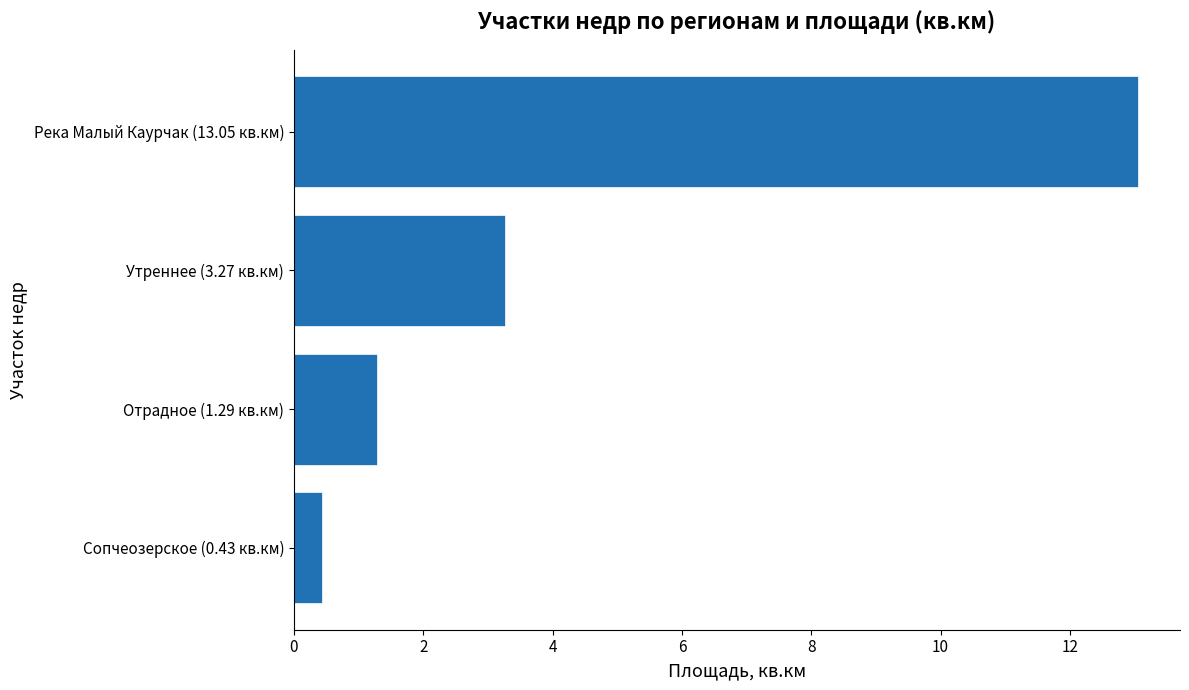

True or false: the data shows 0.4 at Сопчеозерское (0.43 кв.км).

True